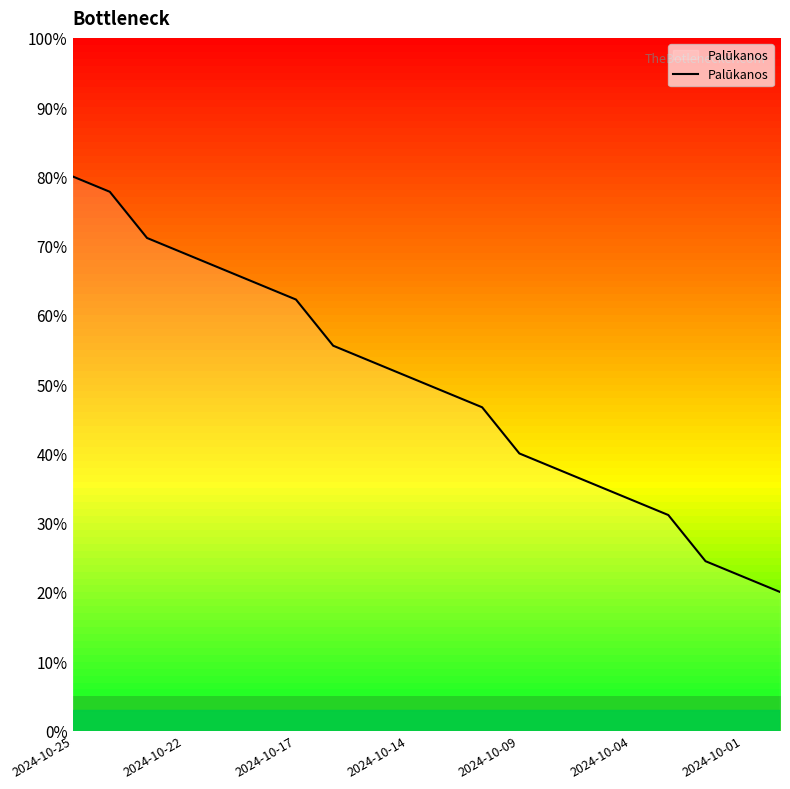

What is the greatest value displayed?

80.0